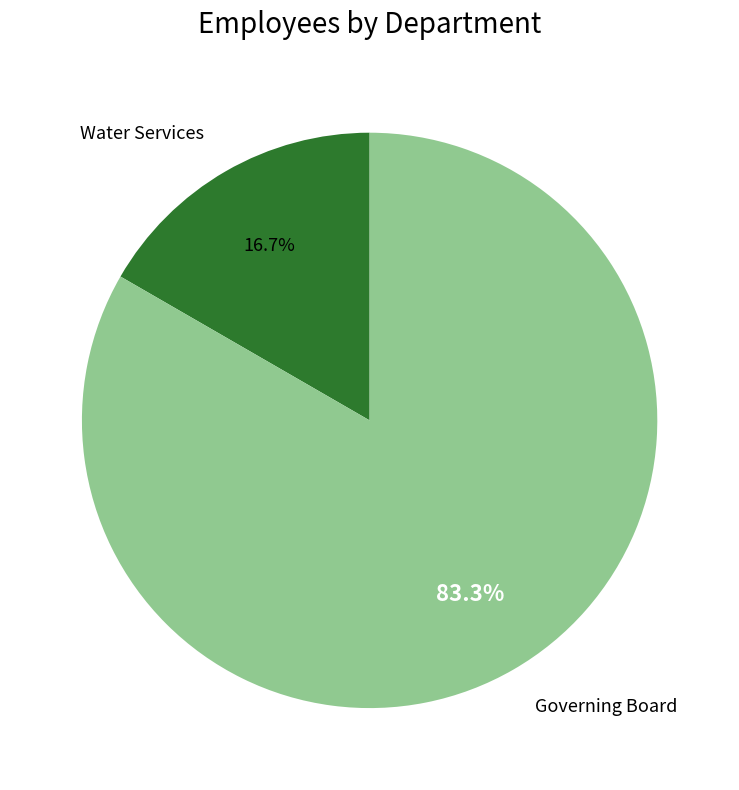

Approximately how many times larger is the value at Governing Board compared to Water Services?

5.0